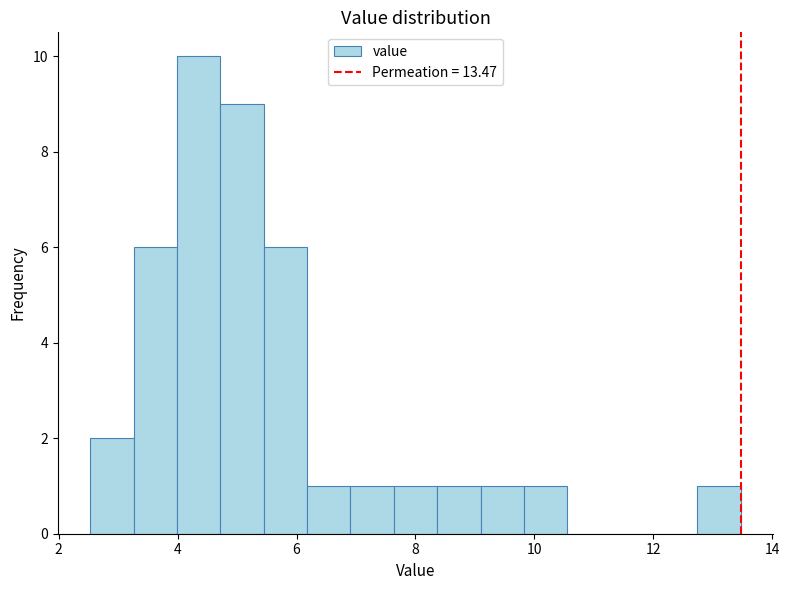

Read against the x-axis, roughly where is the centre of the tallest bar?

4.4